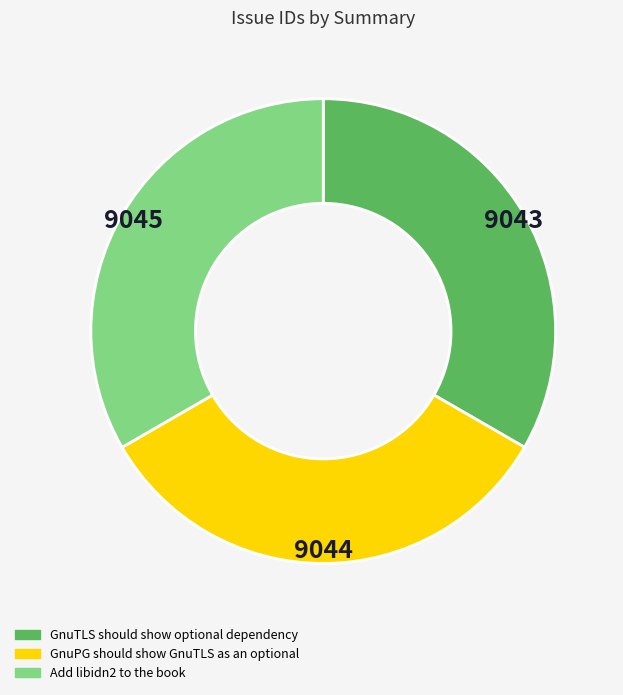

How many slices are in this pie chart?

3